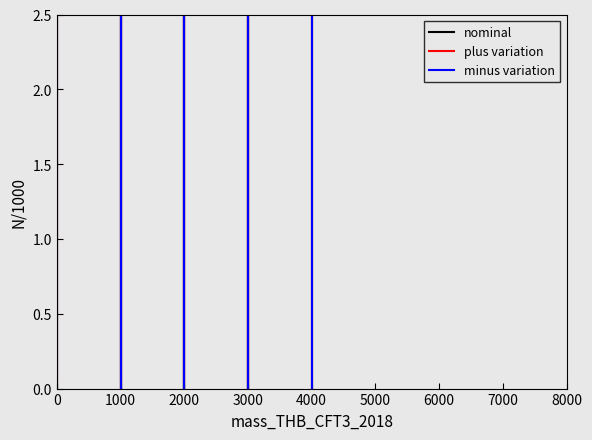

What position from the left is 1000?

2